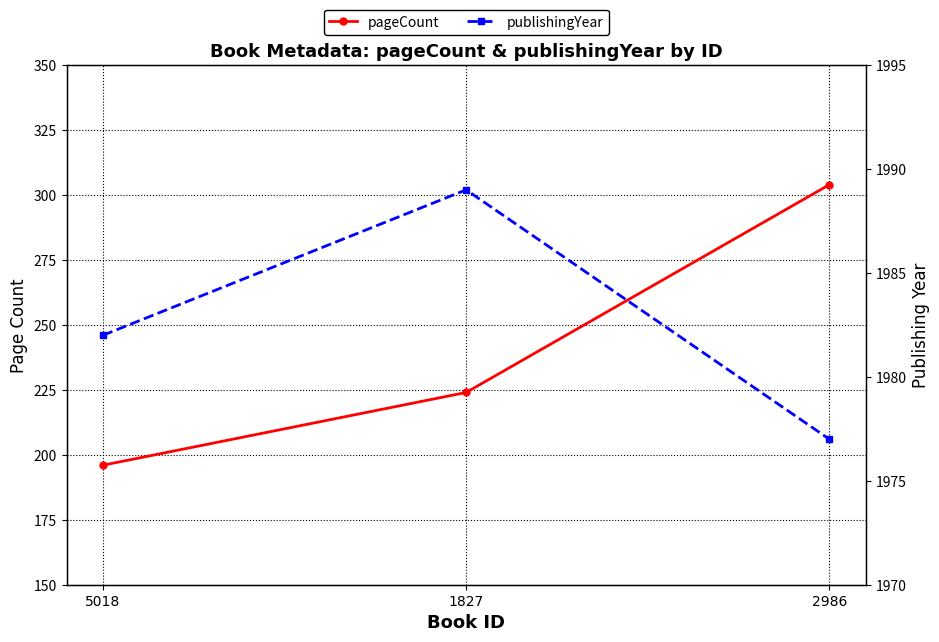

Count the number of data series in this chart.

2